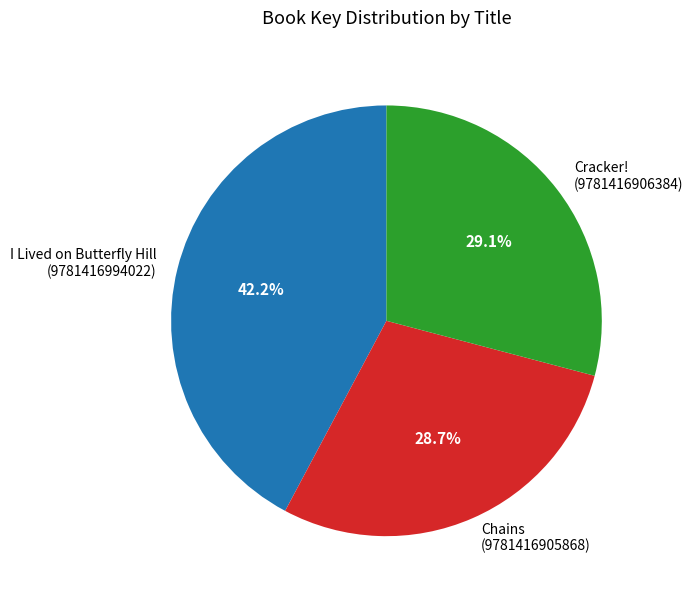

How many slices are in this pie chart?

3